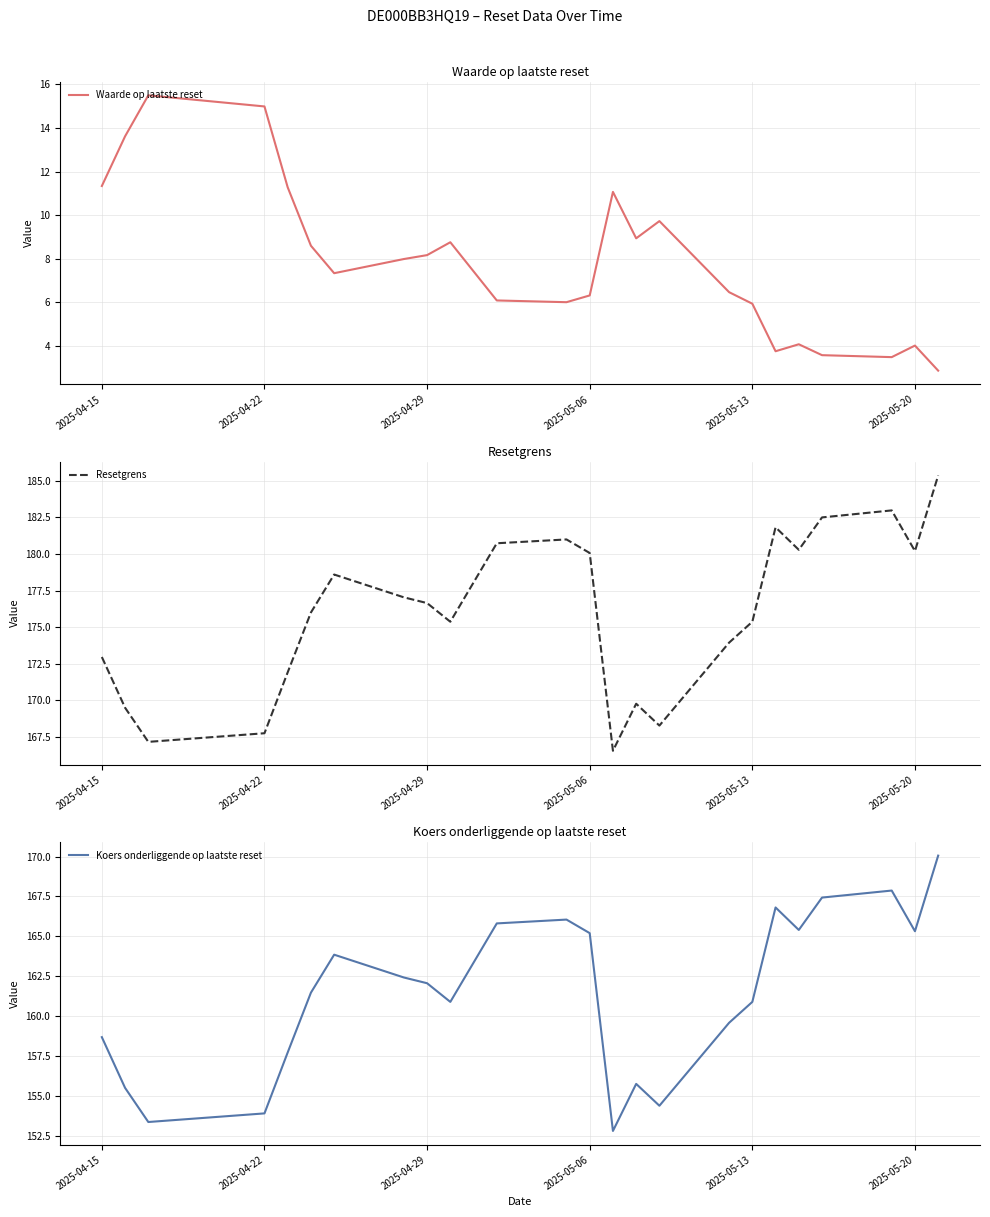

At which label does Waarde op laatste reset first exceed 7?

2025-04-15